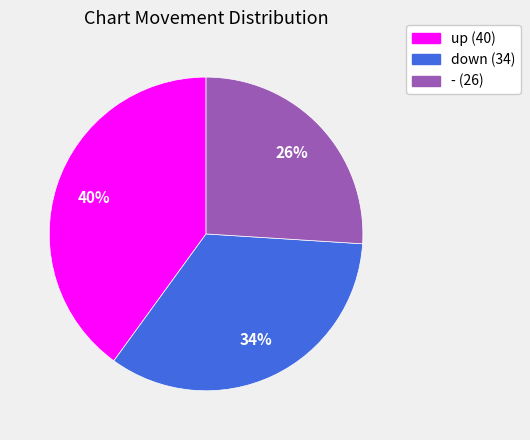

Between up and -, which is larger?

up